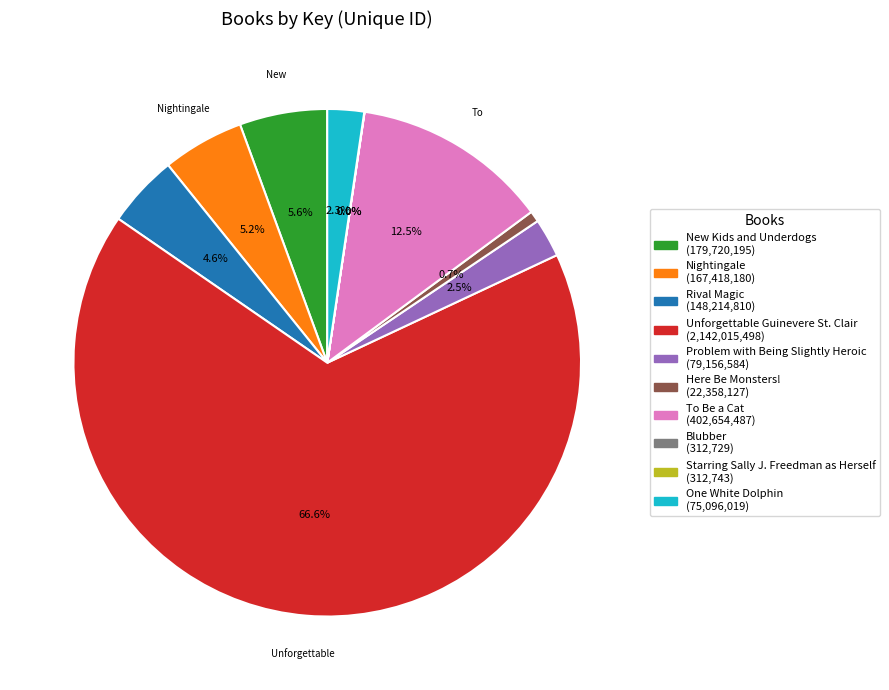

Which has a higher value, Problem with Being Slightly Heroic (79,156,584) or Here Be Monsters! (22,358,127)?

Problem with Being Slightly Heroic (79,156,584)